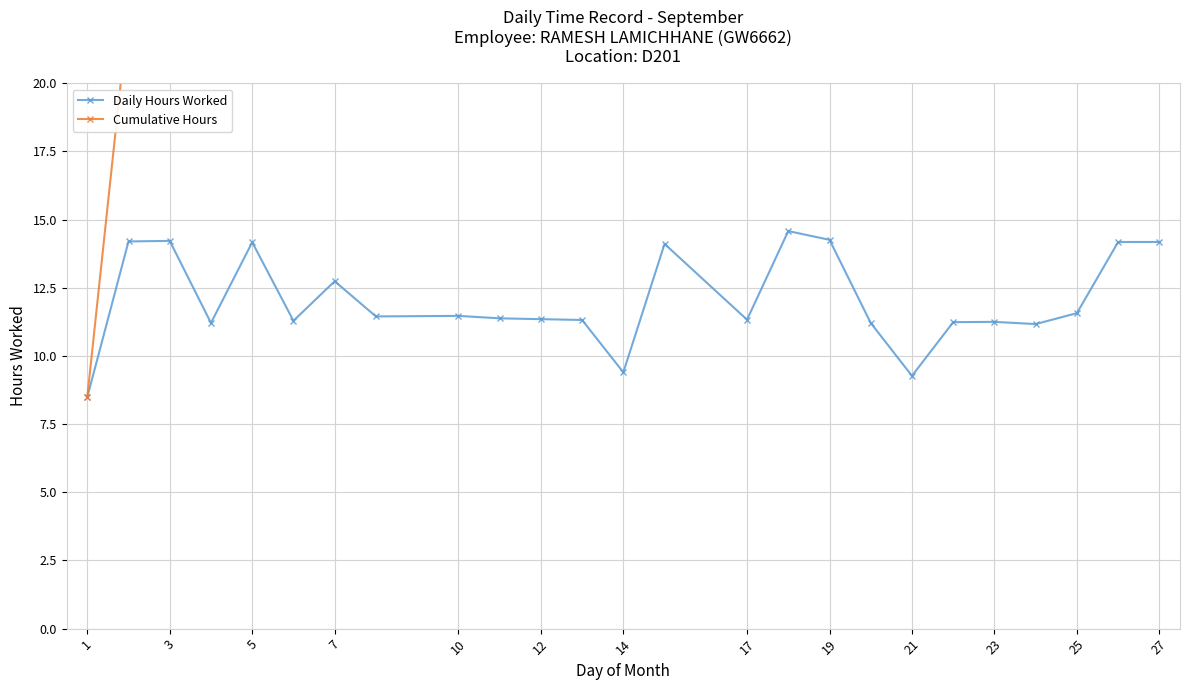

The value of Daily Hours Worked at 23 is 2.4. True or false?

False